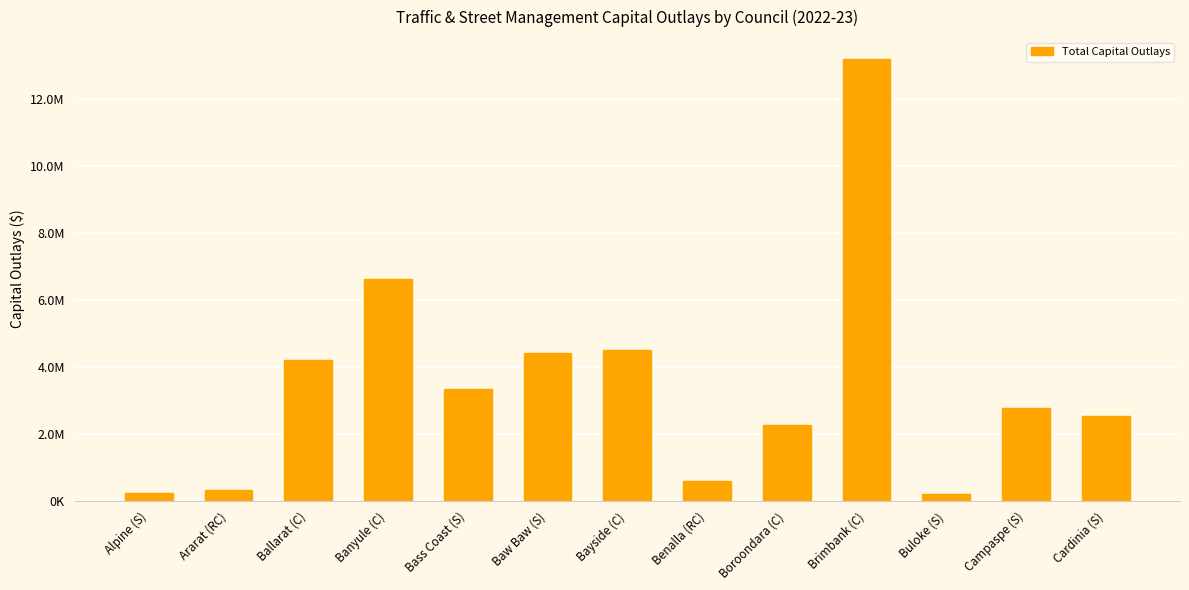

Are the bars horizontal?

No